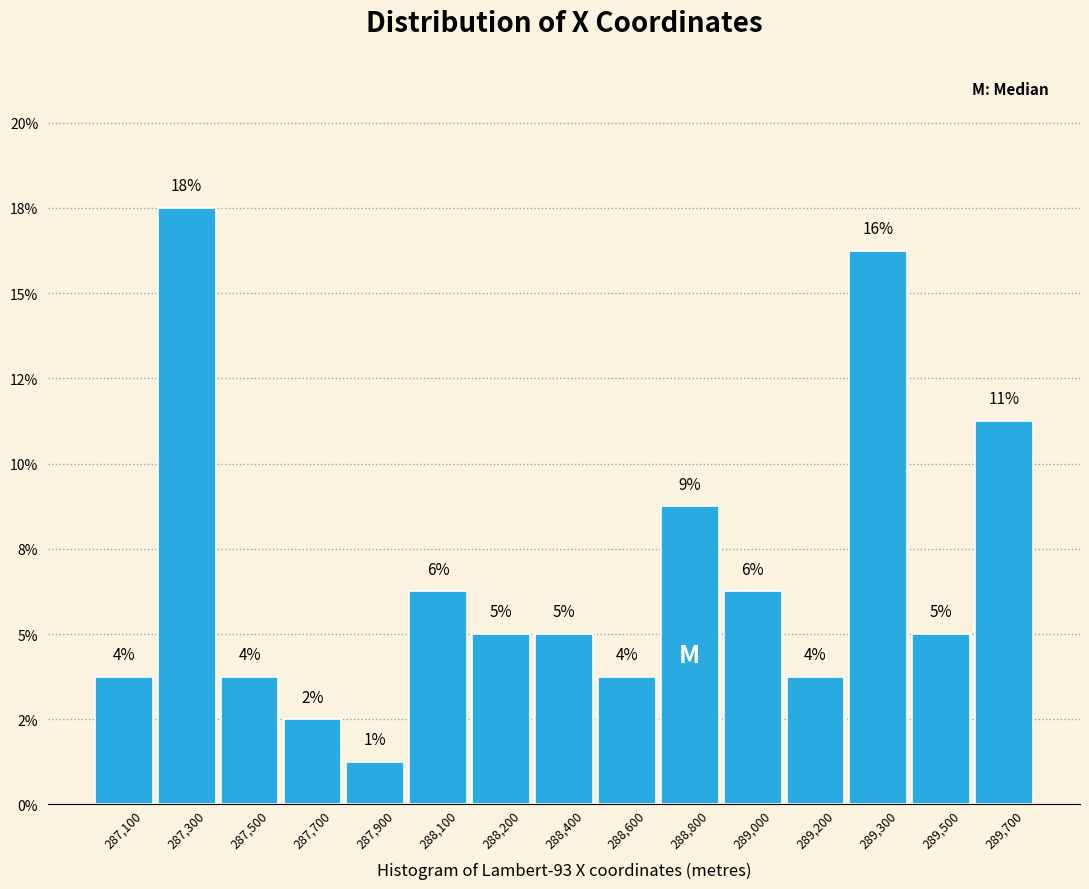

Are the bars horizontal?

No